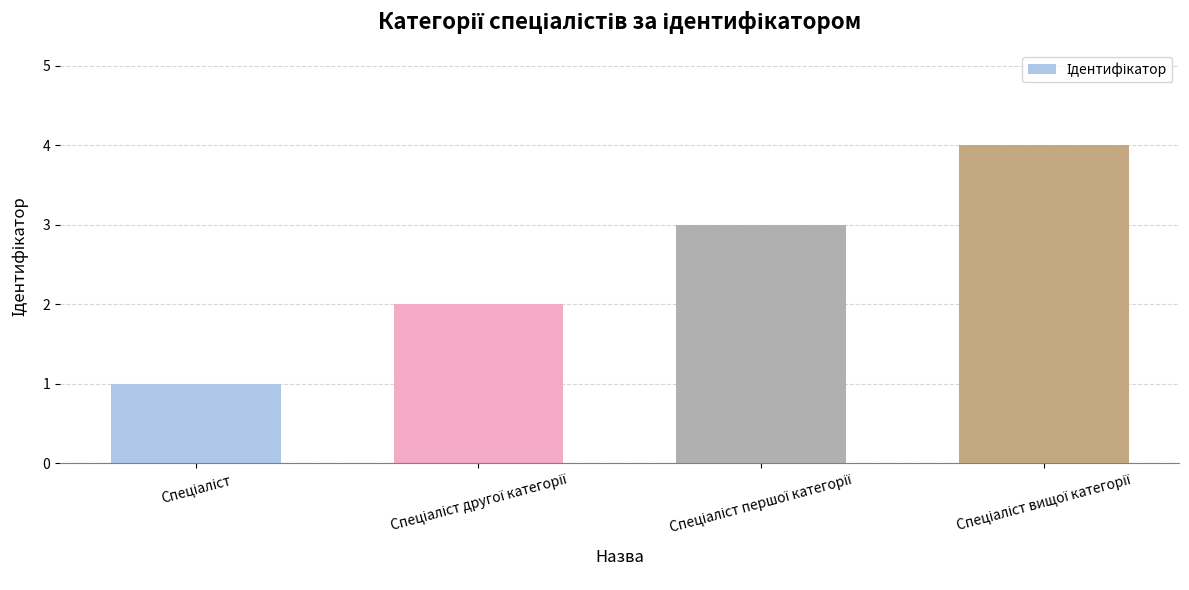

What is the sum of all values?

10